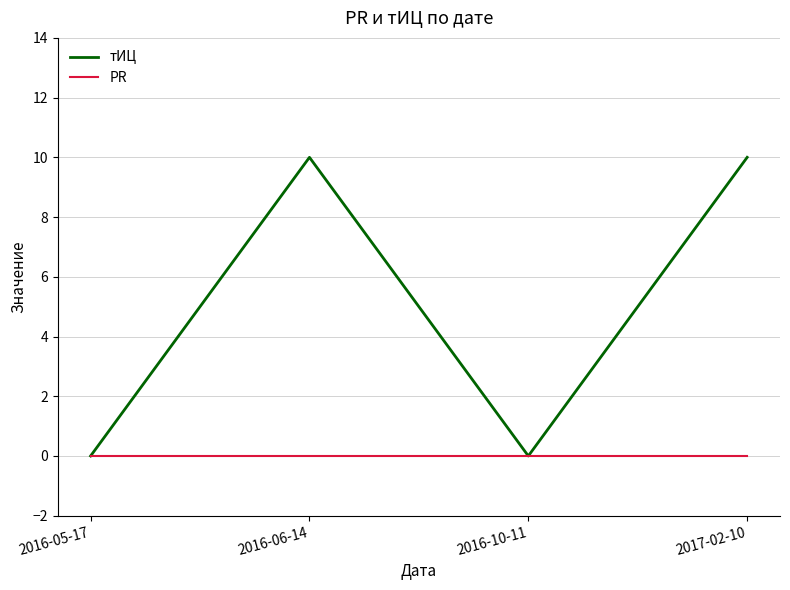

Which series has the widest spread of values?

тИЦ